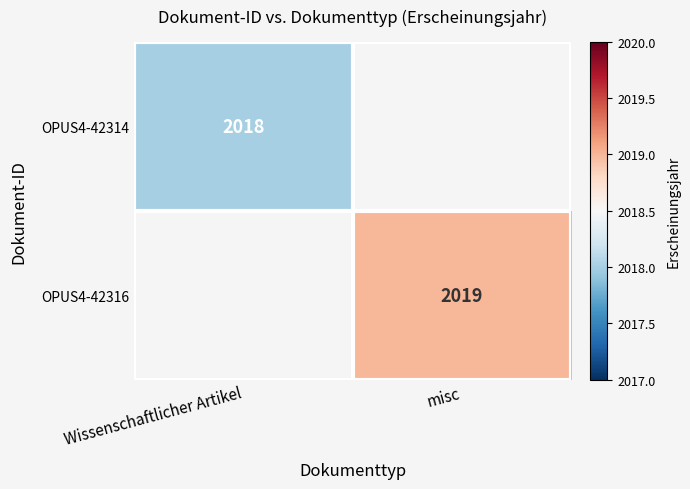

At which category does the chart reach its peak across all series?

misc